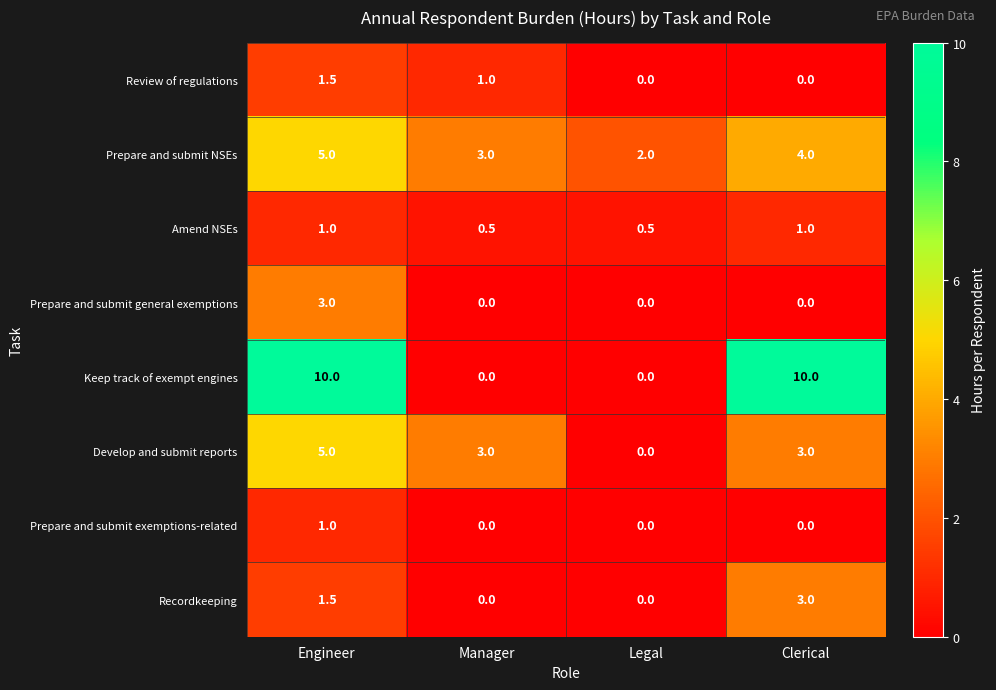

The Prepare and submit exemptions-related series shows 0.0 at Clerical. True or false?

True